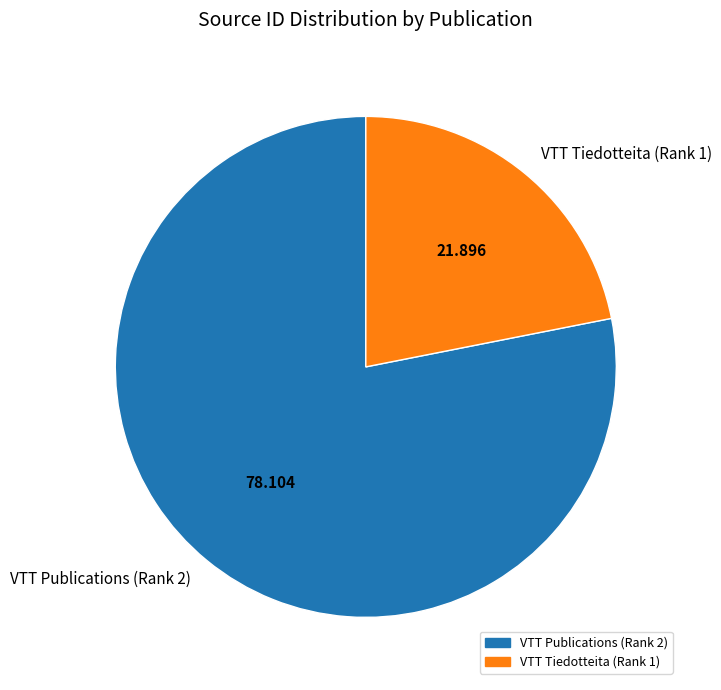

Is VTT Publications (Rank 2) the majority of the pie?

Yes